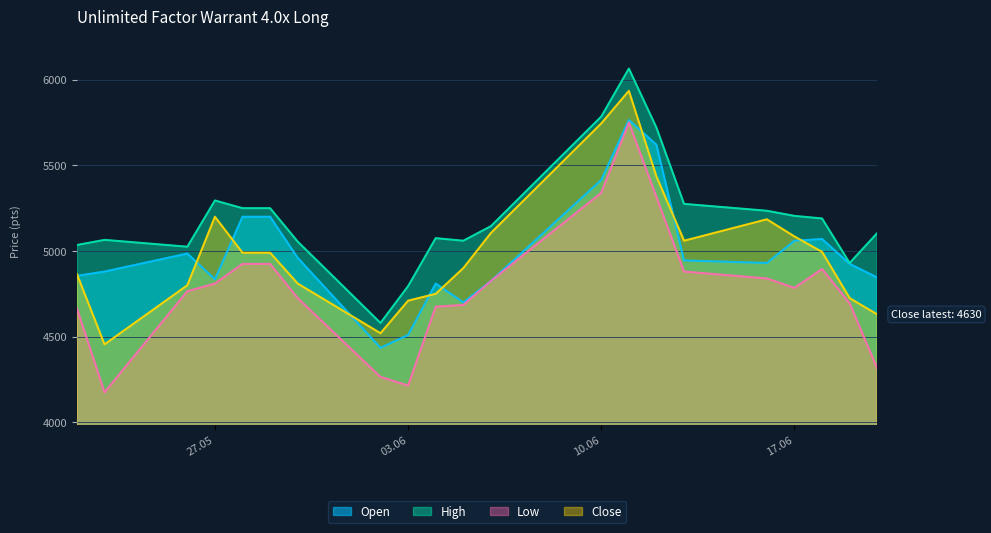

True or false: Open and High intersect in this chart.

False